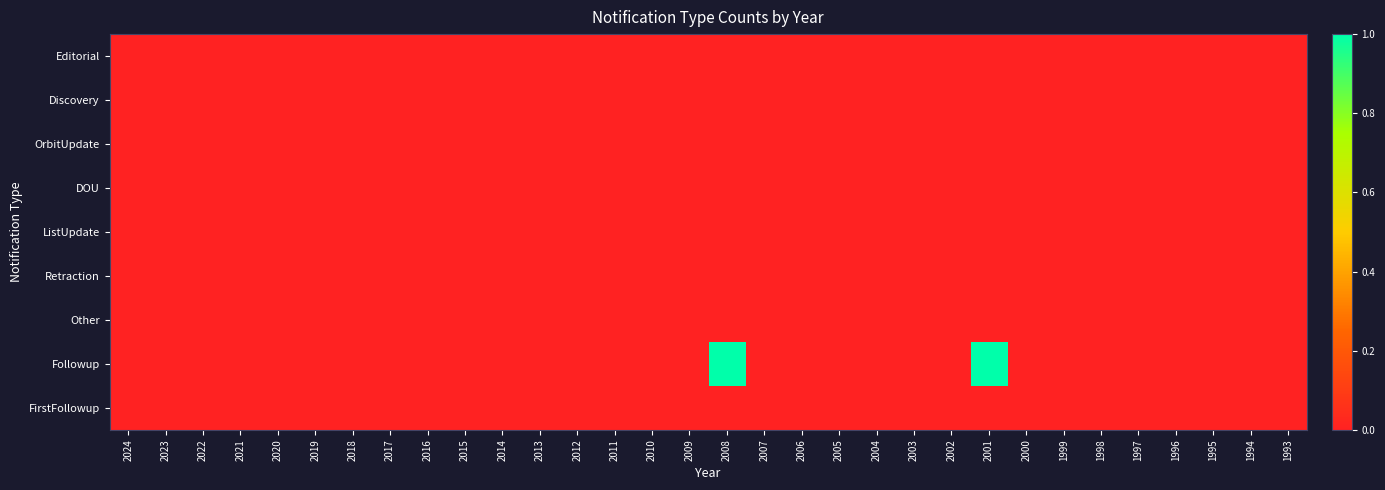

Rank the series at 2018 from lowest to highest value.

Editorial, Discovery, OrbitUpdate, DOU, ListUpdate, Retraction, Other, Followup, FirstFollowup